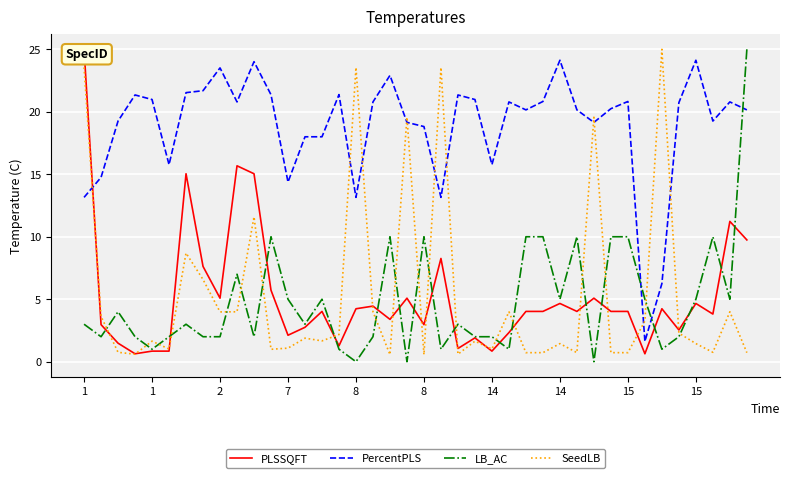

What is the highest value of the SeedLB series?

25.0